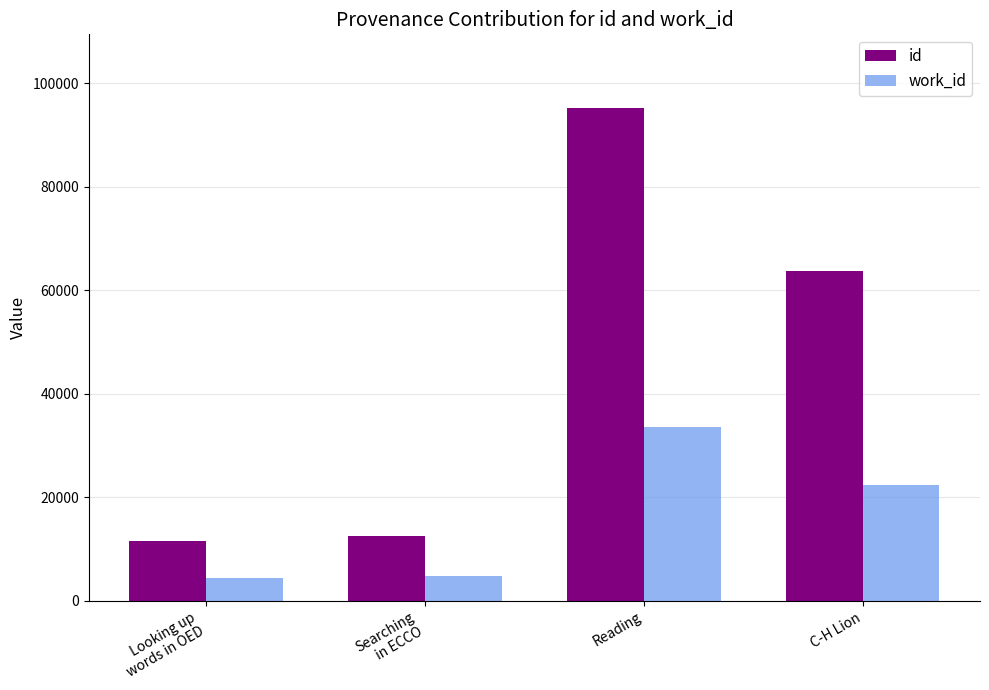

At which category does the chart reach its peak across all series?

Reading